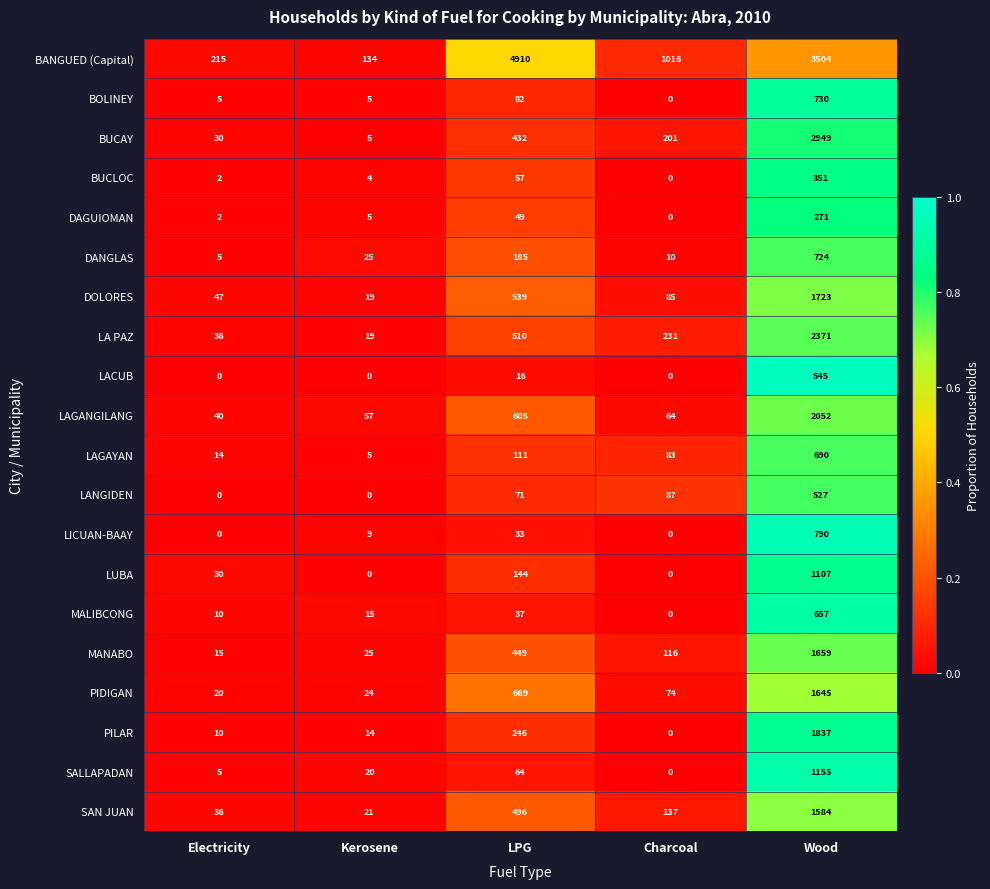

What is the sum of all LICUAN-BAAY values?

832